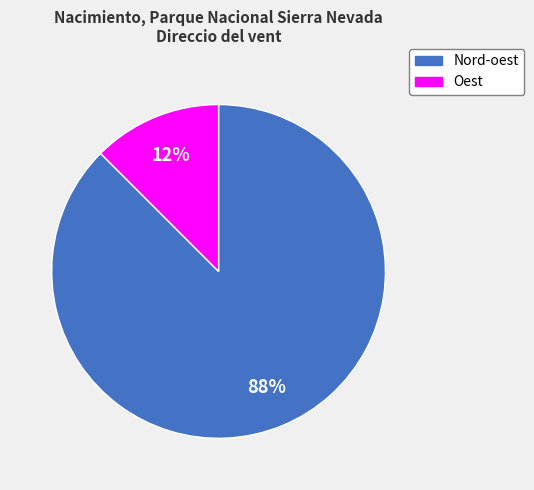

Between Nord-oest and Oest, which is larger?

Nord-oest